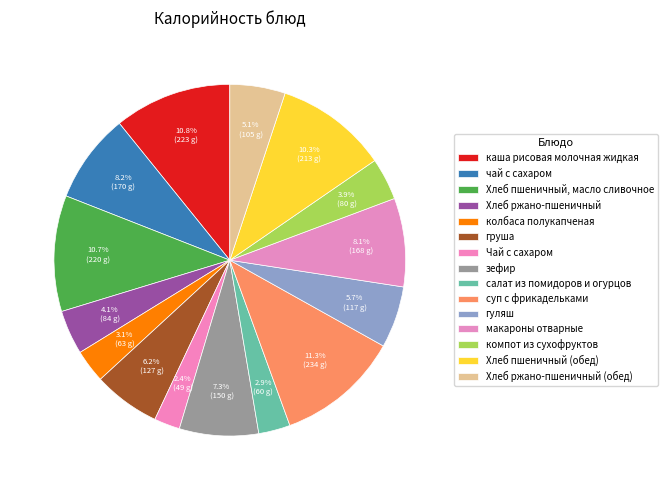

To the nearest percent, what percentage of the pie is салат из помидоров и огурцов?

3%